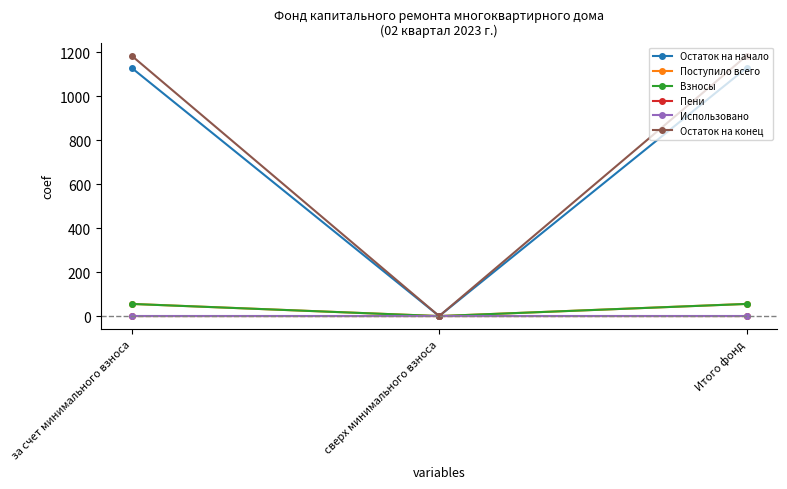

How many data points does each series have?

3